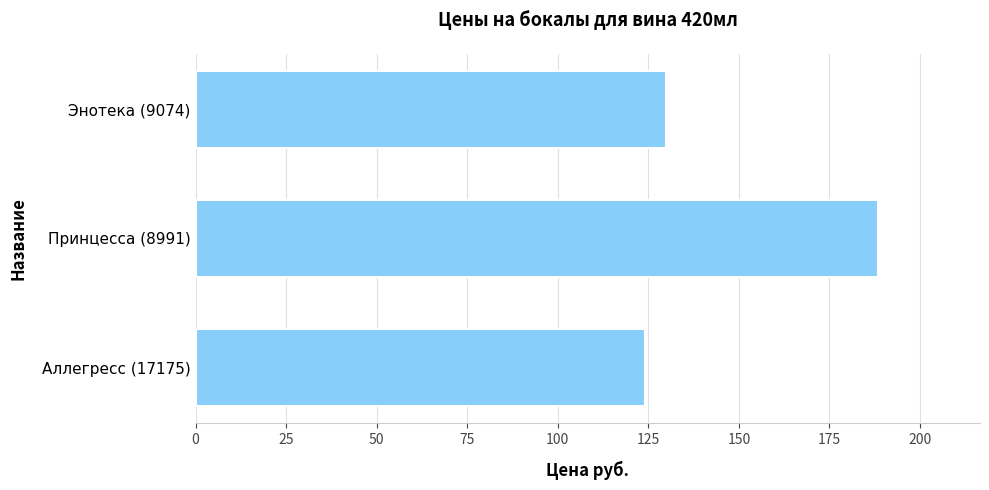

How many series are shown in this chart?

1